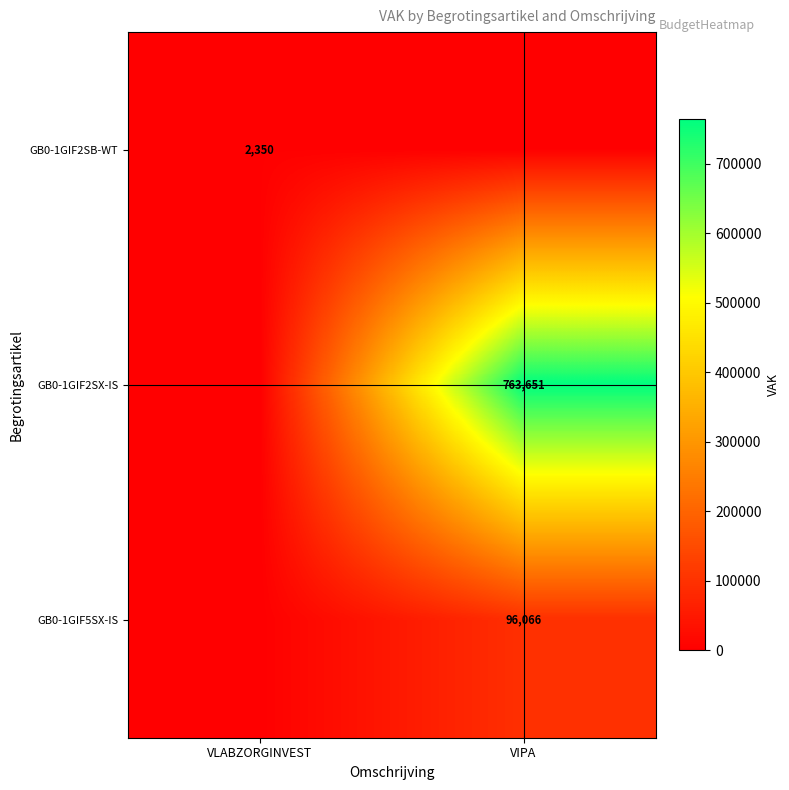

At how many categories does at least one series exceed 129974?

1